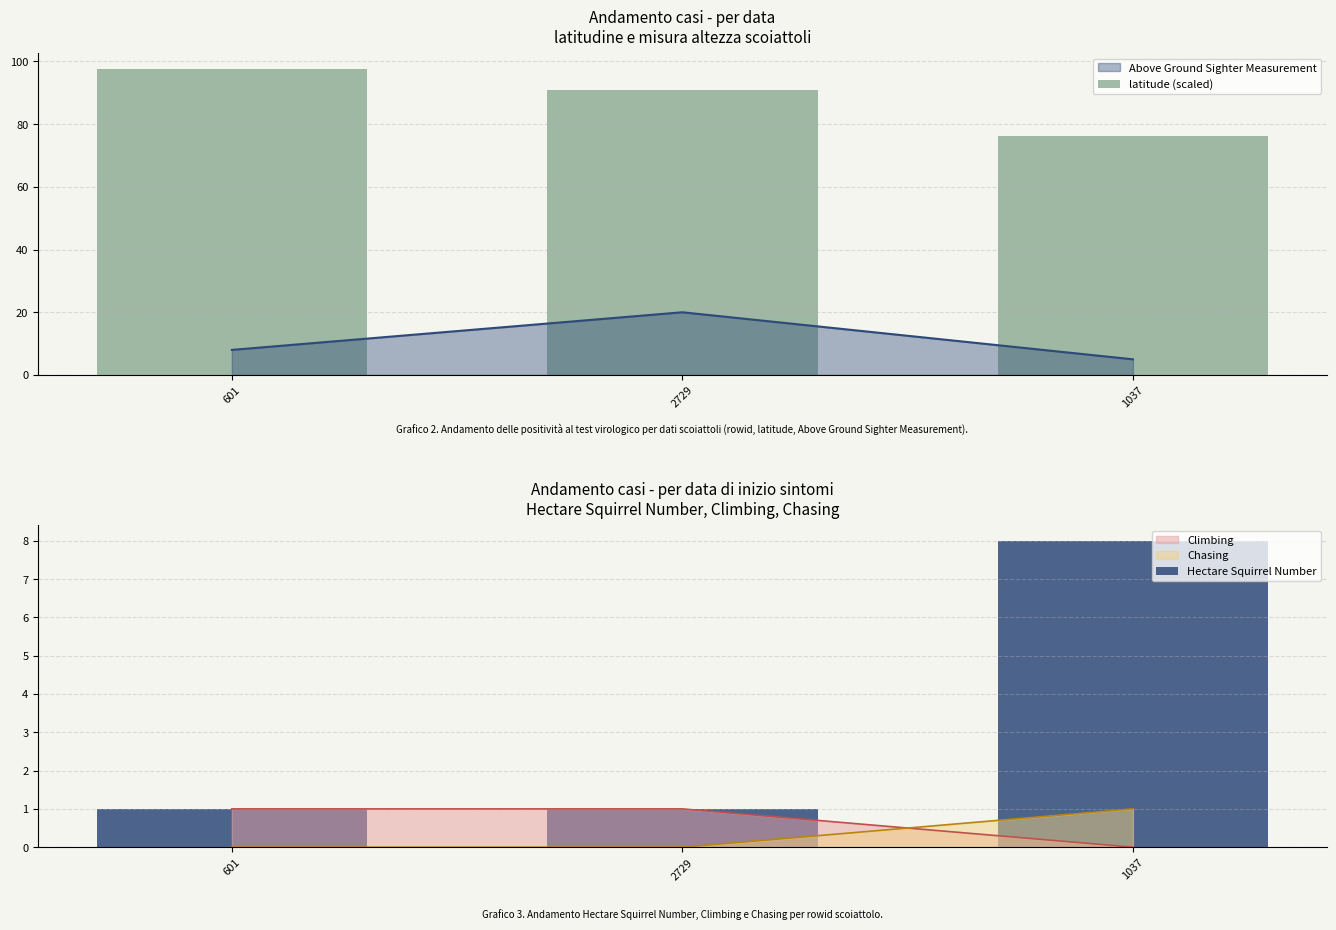

How many data points in latitude (scaled) are above 90?

2